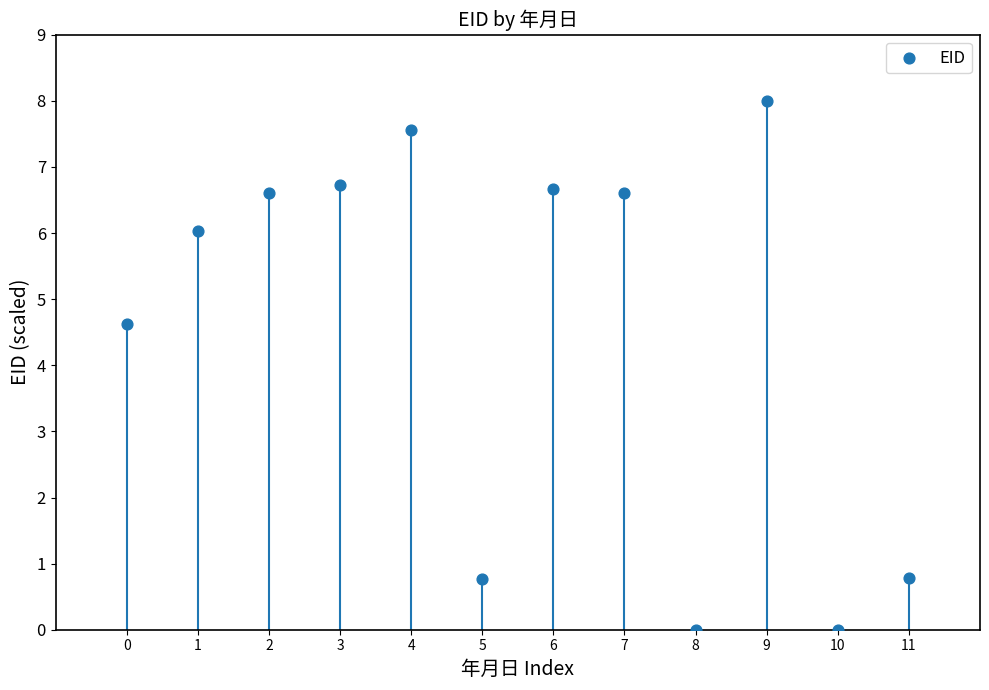

What Y value in the scatter plot is closest to 4?

4.6